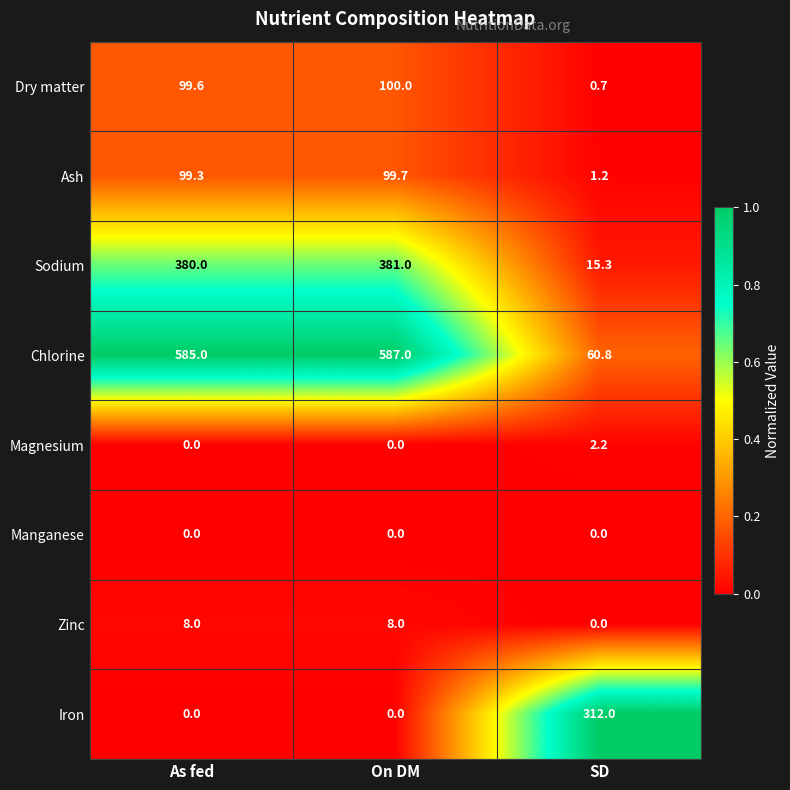

Rank the series by their maximum value, from highest to lowest.

Chlorine, Sodium, Iron, Dry matter, Ash, Zinc, Magnesium, Manganese